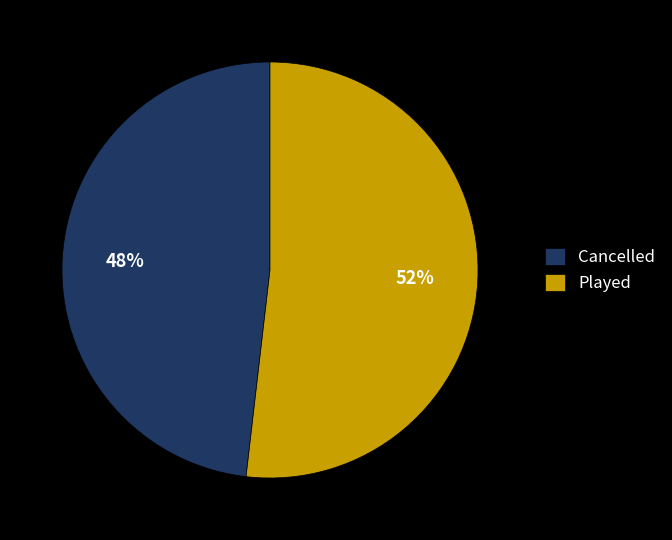

Combined, do Played and Cancelled account for over 50%?

Yes